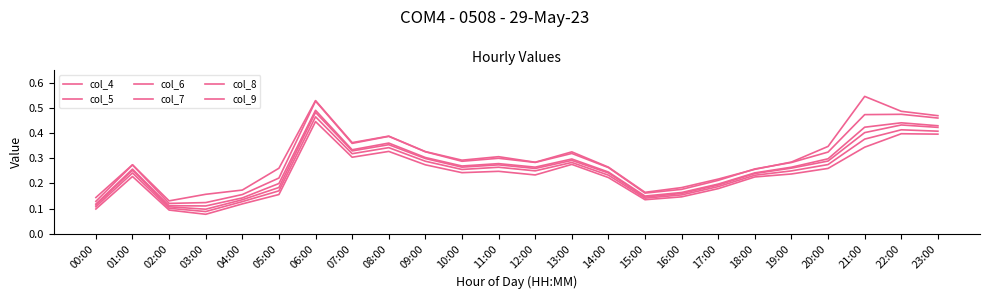

What is the sum of all col_8 values?

6.0